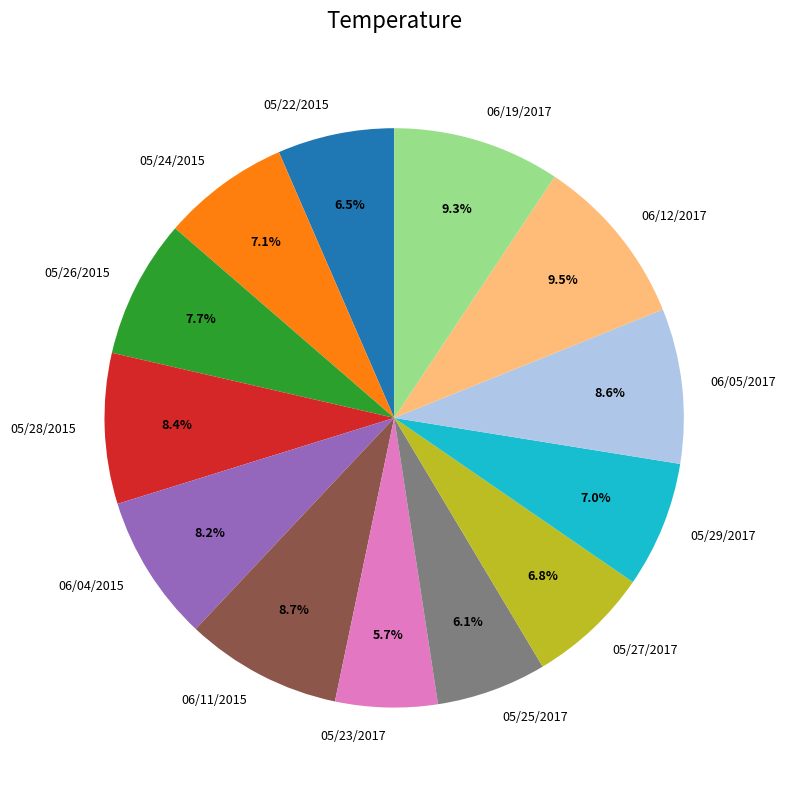

To the nearest percent, what percentage of the pie is 05/24/2015?

7%